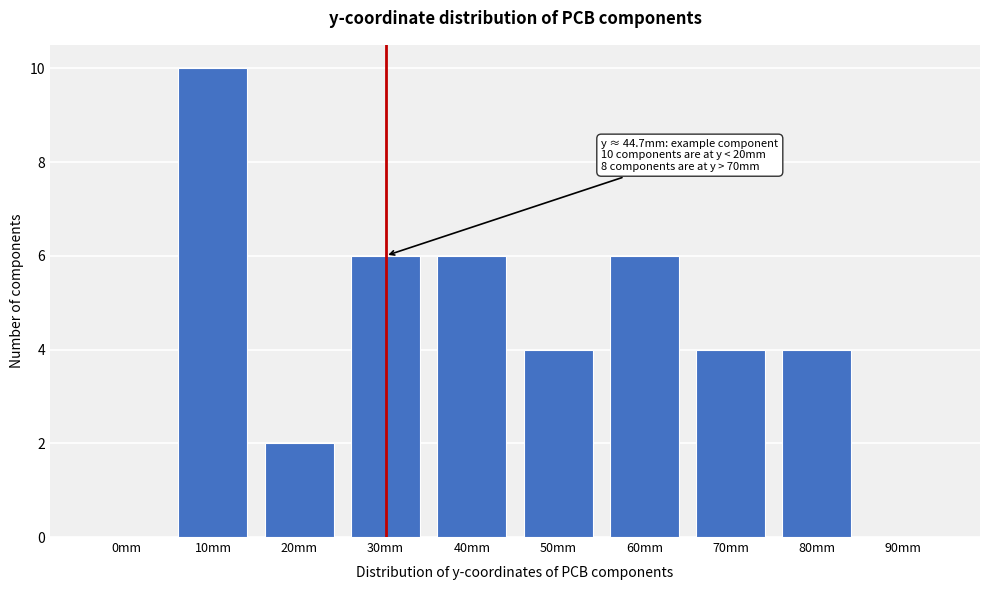

What is the sum of the values at 80mm and 30mm?

10